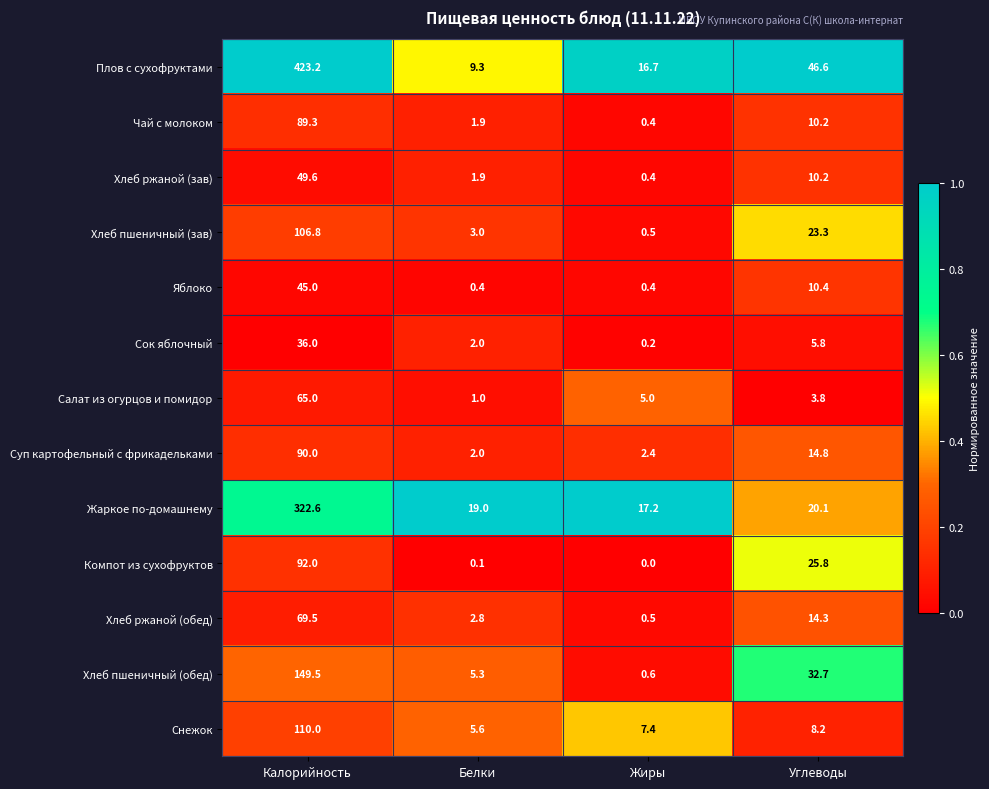

Rank the series by their maximum value, from highest to lowest.

Плов с сухофруктами, Жаркое по-домашнему, Хлеб пшеничный (обед), Снежок, Хлеб пшеничный (зав), Компот из сухофруктов, Суп картофельный с фрикадельками, Чай с молоком, Хлеб ржаной (обед), Салат из огурцов и помидор, Хлеб ржаной (зав), Яблоко, Сок яблочный